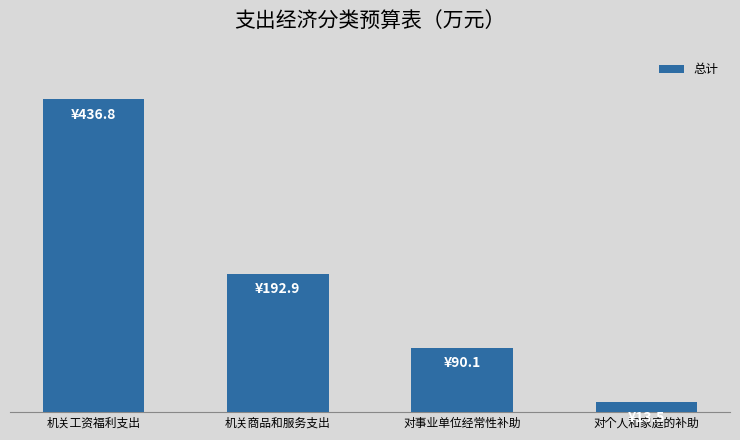

Does the chart contain any negative values?

No